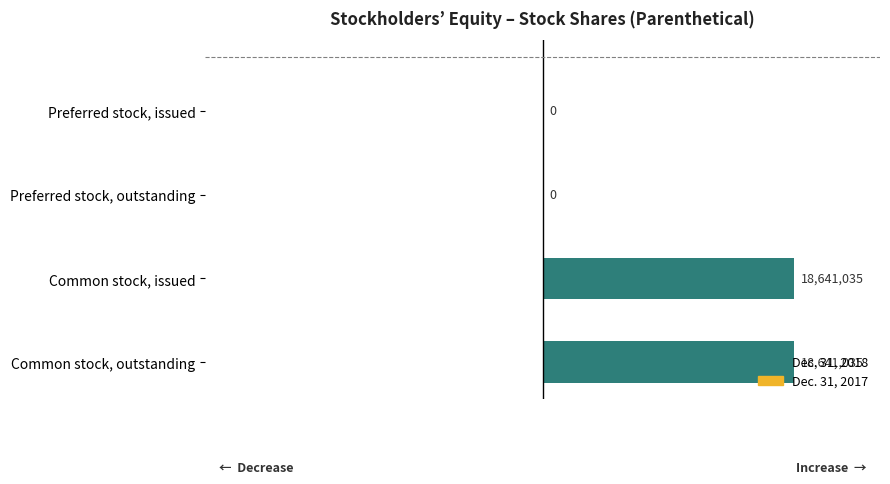

Does the chart contain any negative values?

No